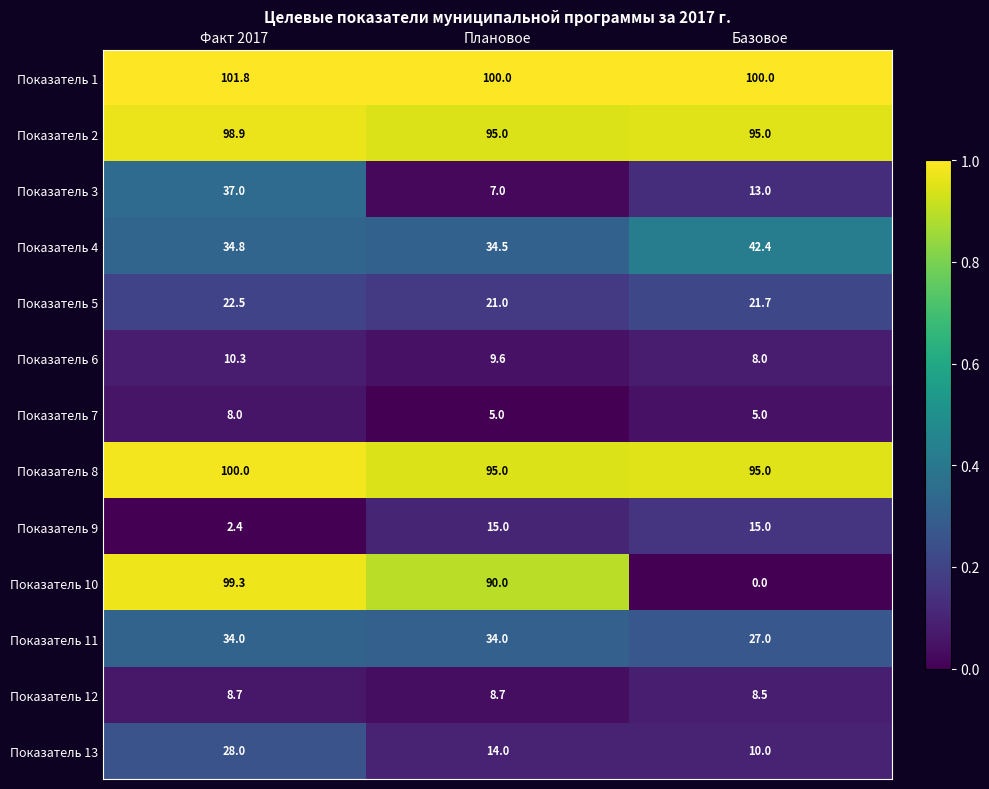

What is the spread (max minus min) of values at Плановое?

95.0